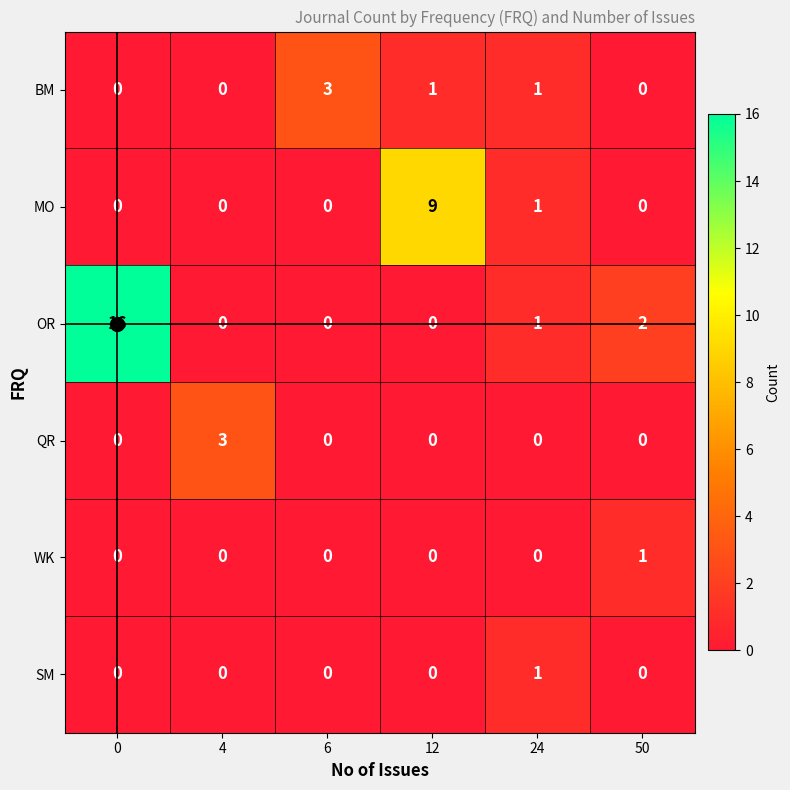

What is the sum of all MO values?

10